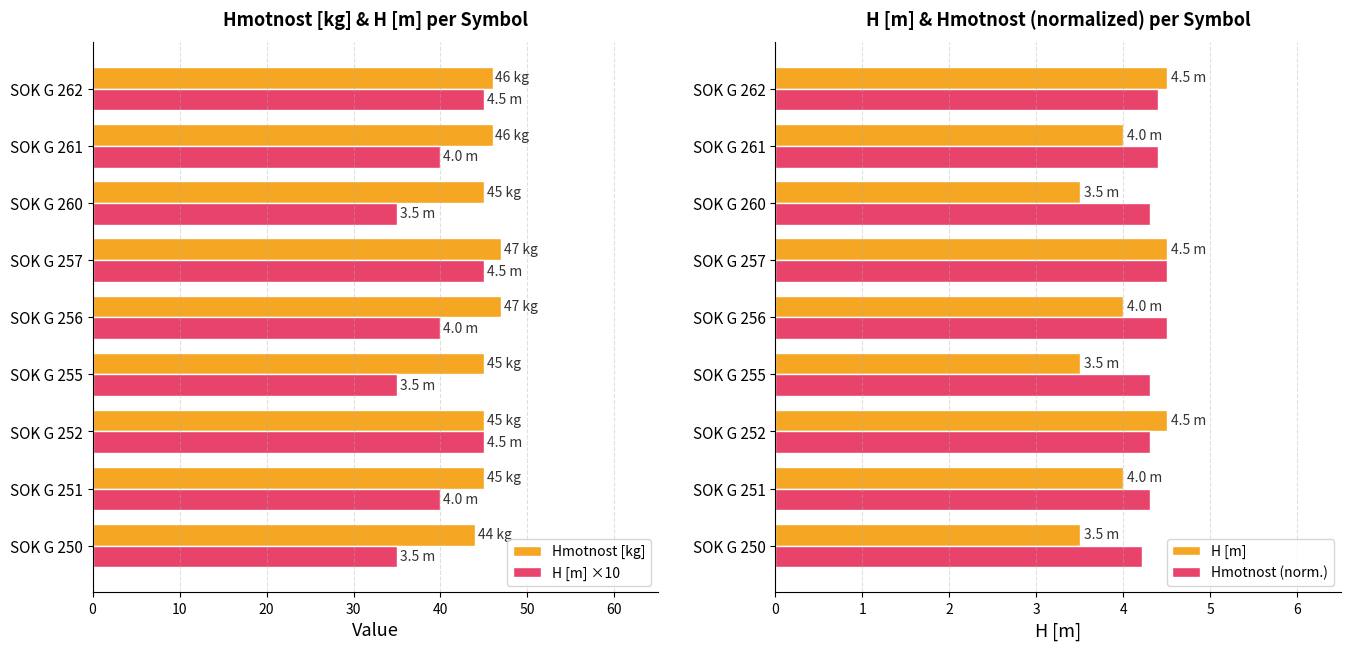

Is it true that H [m] ×10 equals 59 at SOK G 251?

False